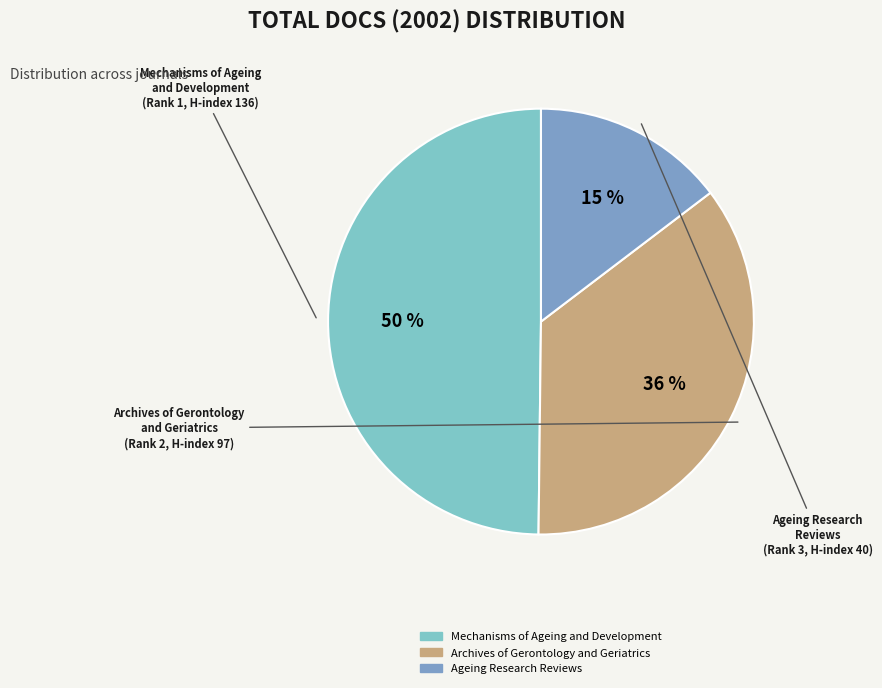

How many segments does this pie chart have?

3